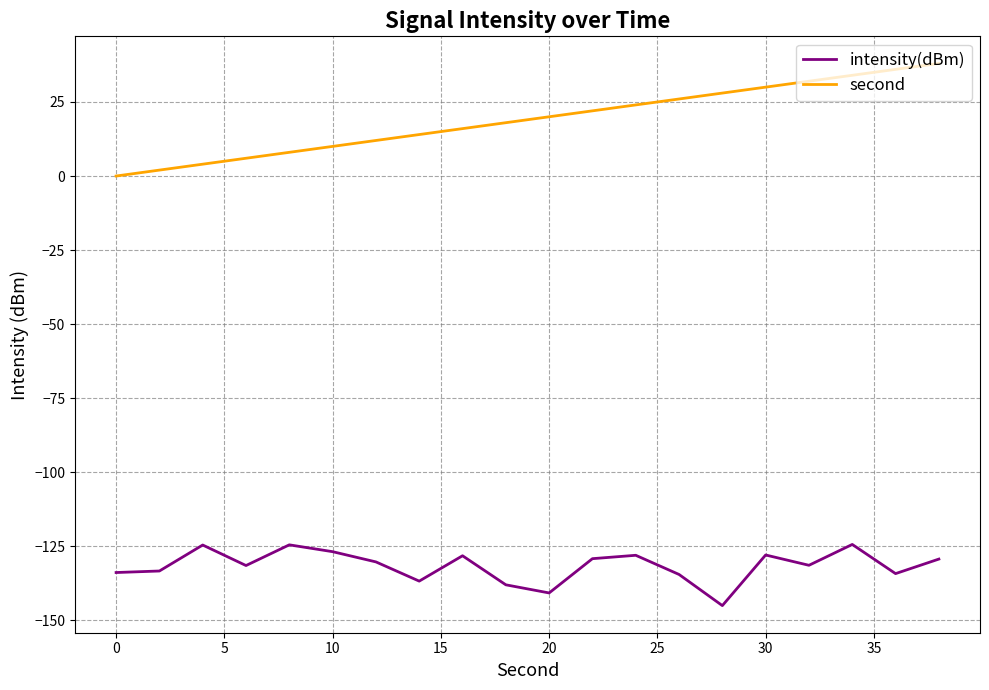

Which series has the largest range (max minus min)?

second